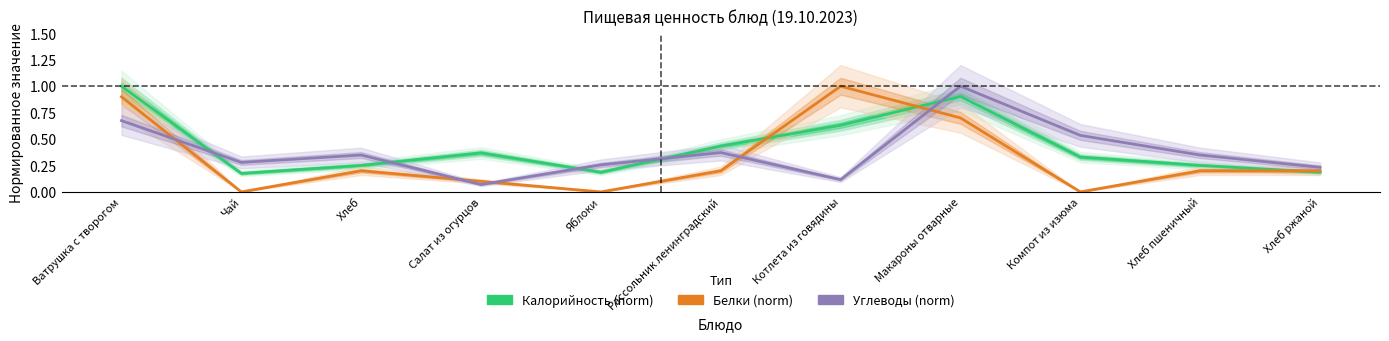

What is the value of the Углеводы (norm) point at the 6th from the left?

0.4